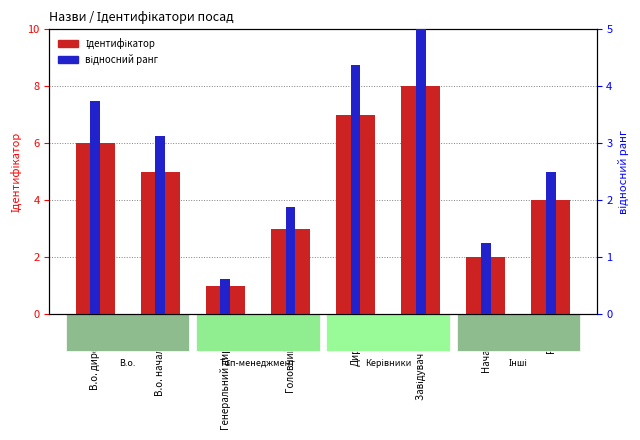

What is the average value of the Ідентифікатор series?

4.5